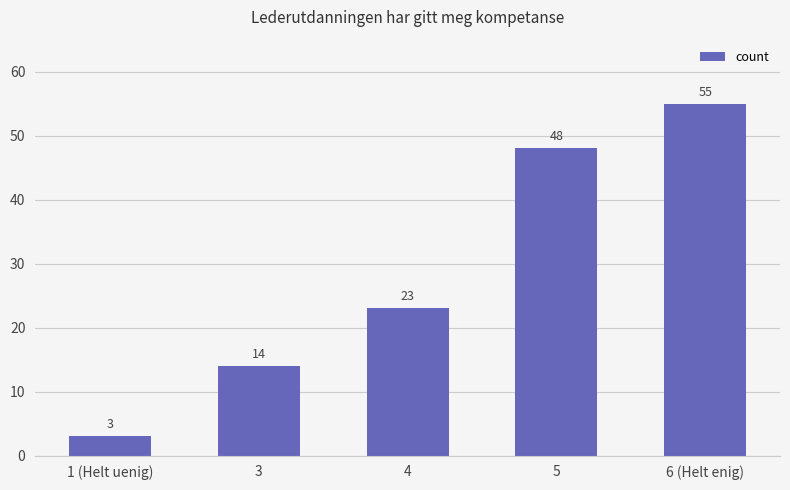

At which label is the value closest to 29?

4